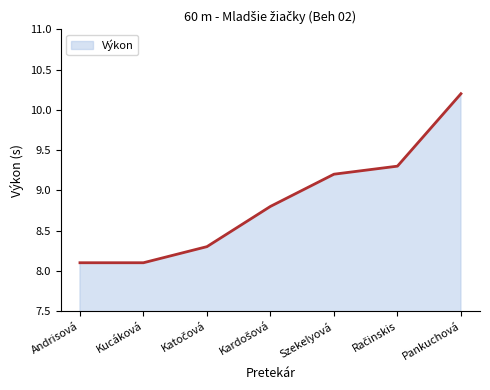

What position from the right is Andrisová?

7